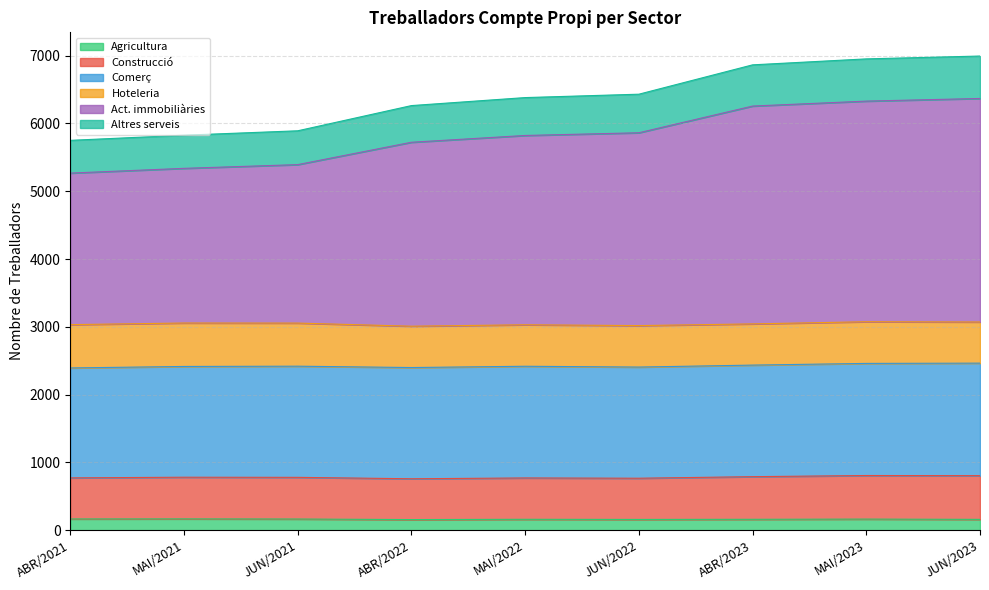

What is the minimum value for Agricultura?

156